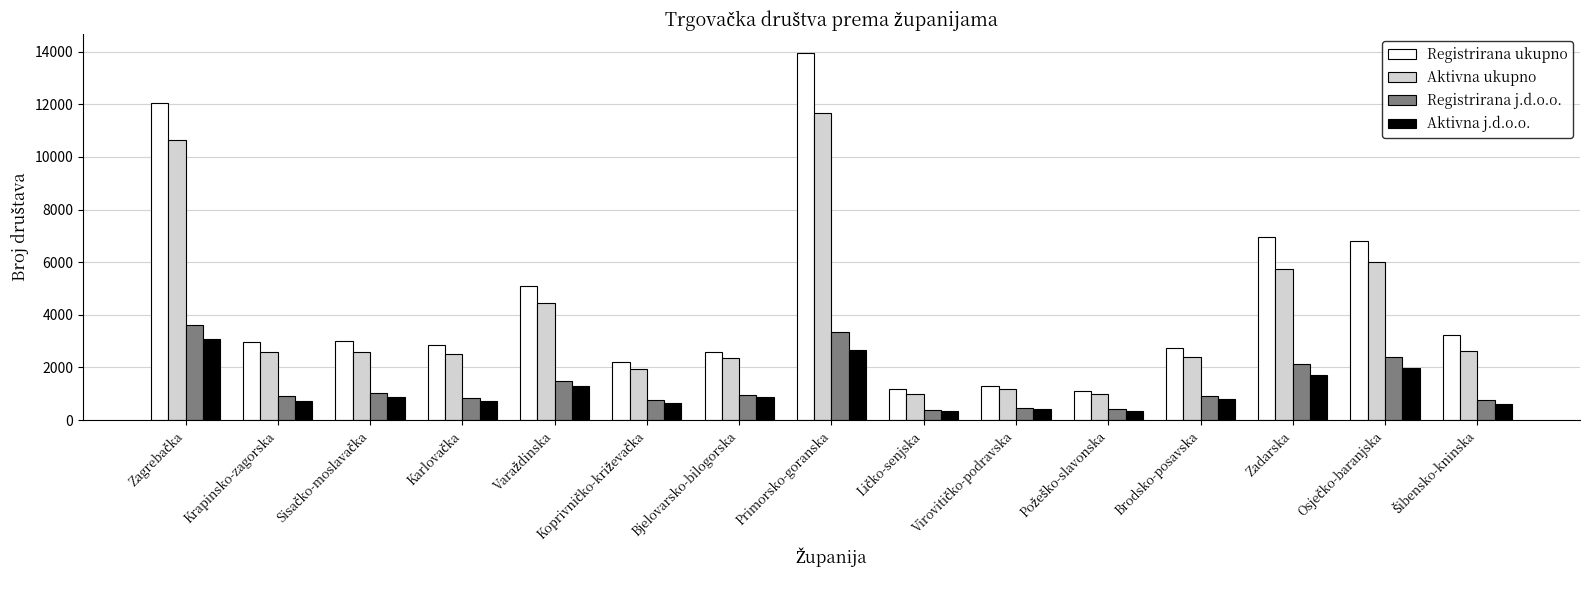

How many values in the Registrirana j.d.o.o. series are below 912?

7